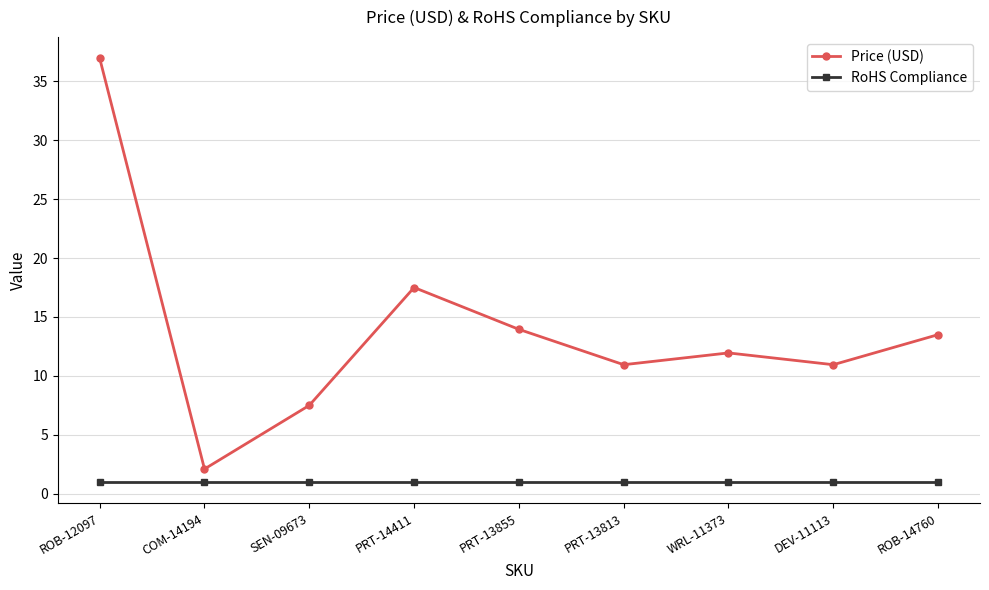

True or false: RoHS Compliance has a value of 1.0 at DEV-11113.

True